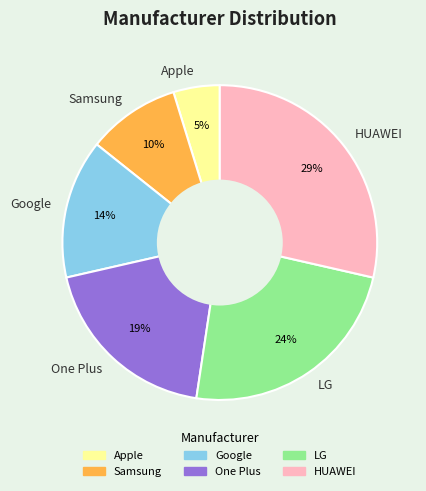

To the nearest percent, what is the average slice percentage?

17%